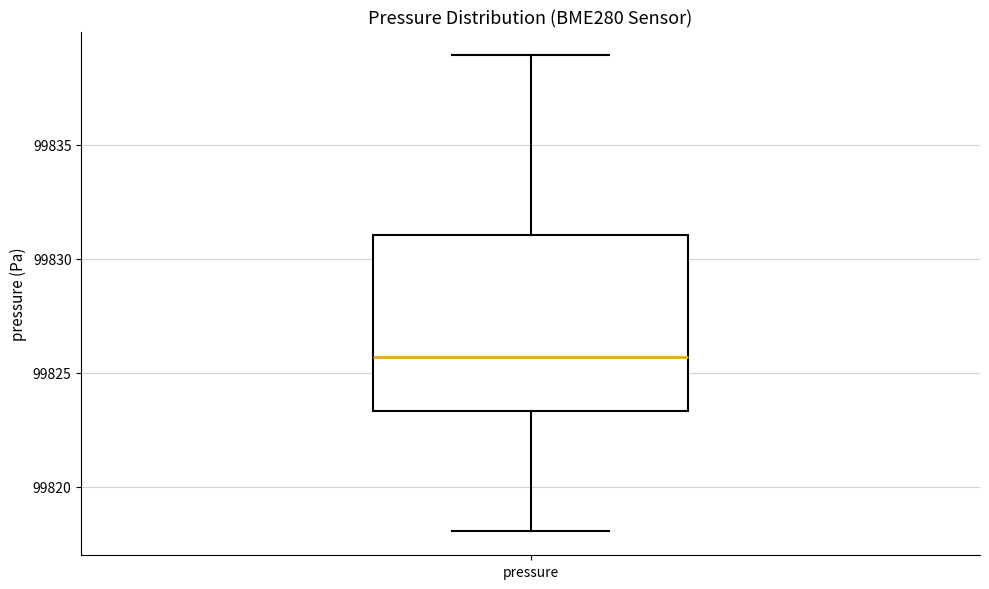

Where does the lower whisker of the box for pressure end on the y-axis? The values are not printed on the chart, so give them approximately, as read against the axis.

99818.0